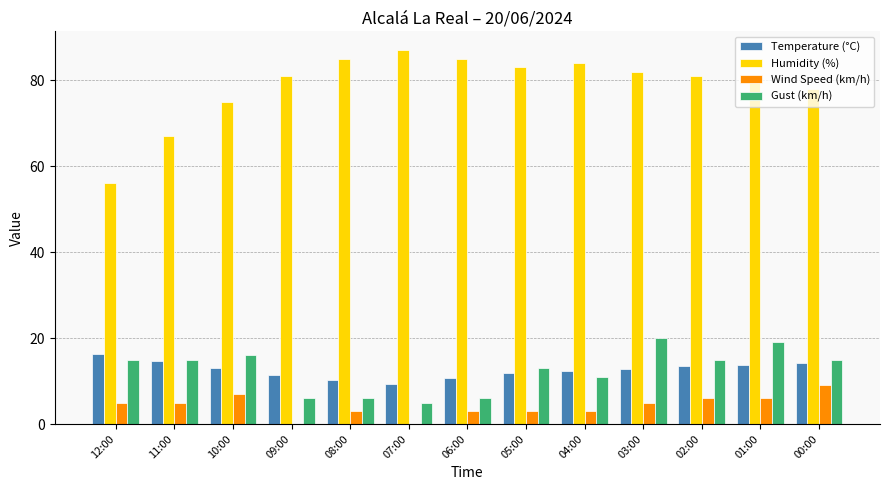

Does the chart contain stacked bars?

No